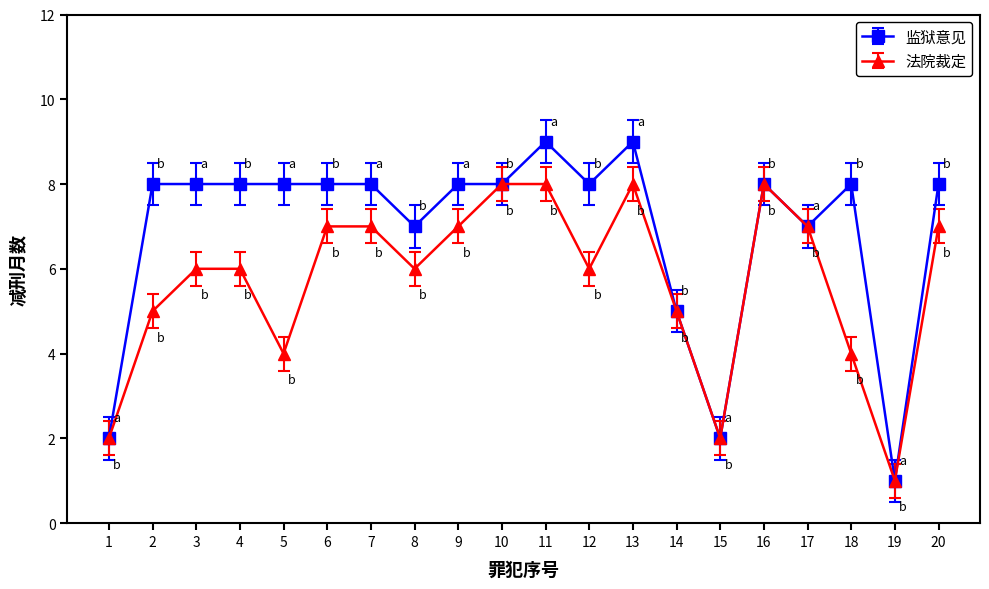

Does the chart display data point markers on the line(s)?

Yes